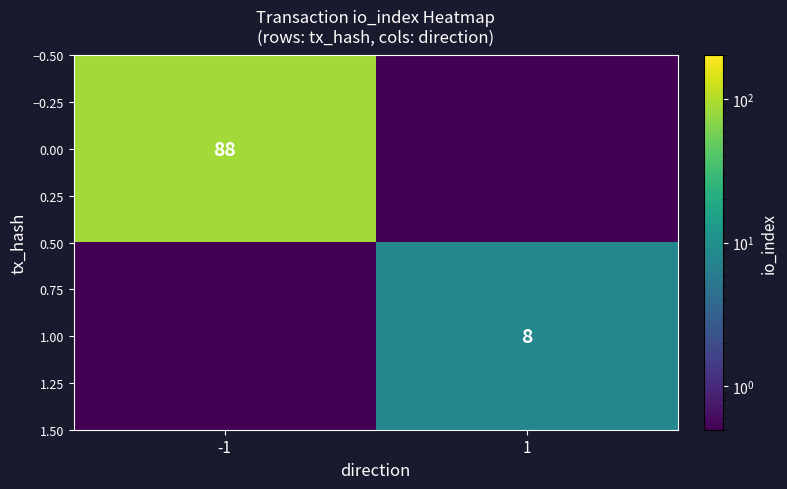

At which category is the sum across all series the highest?

-1